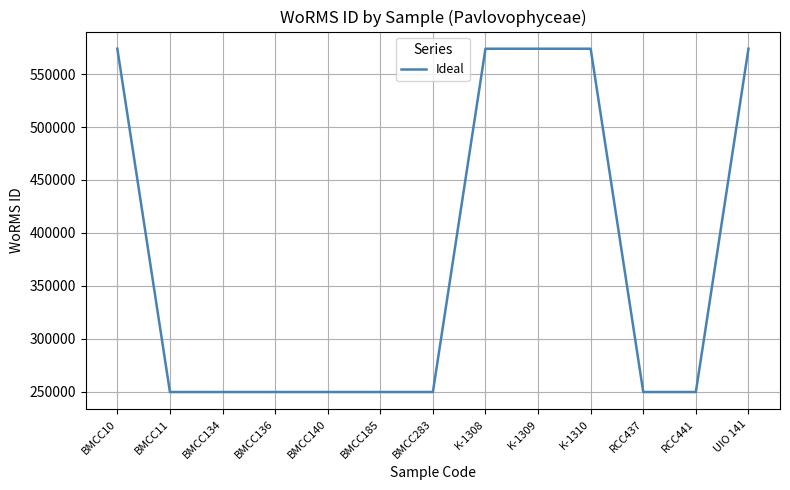

Between RCC437 and K-1309, which is larger?

K-1309